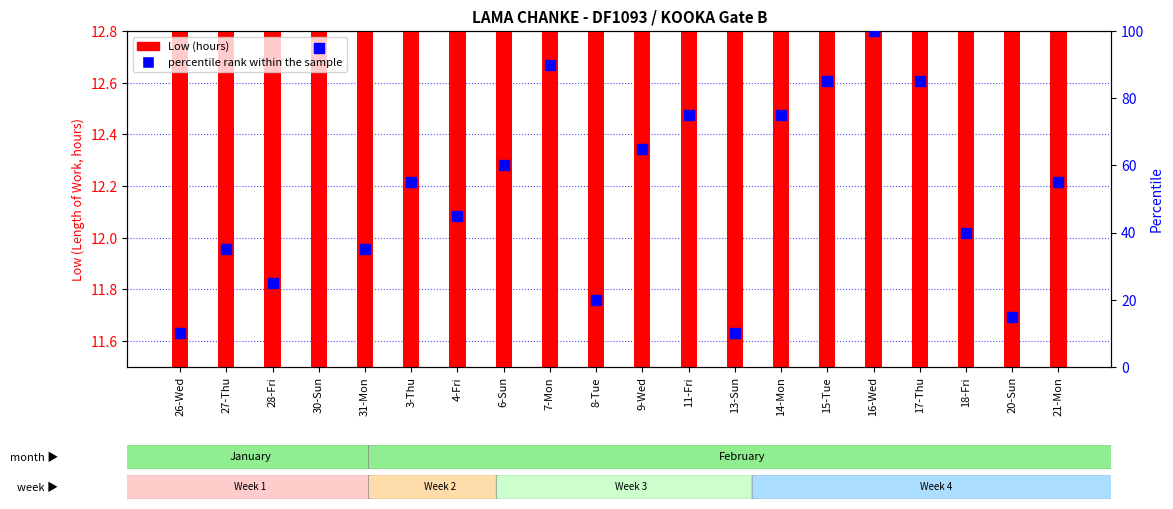

What is the value of the percentile rank within the sample bar at the 17th from the left?

85.0